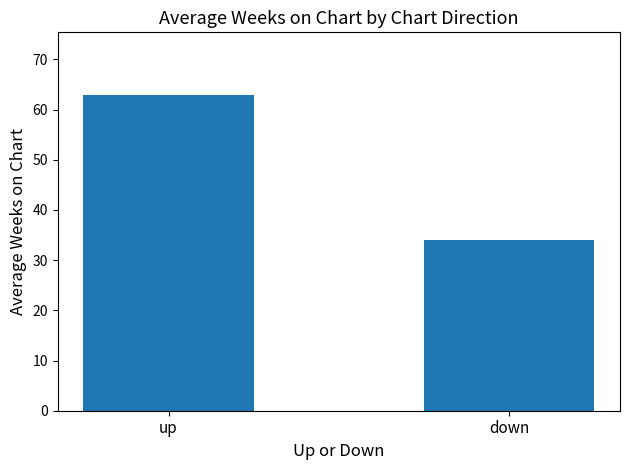

At which label is the value closest to 48?

down